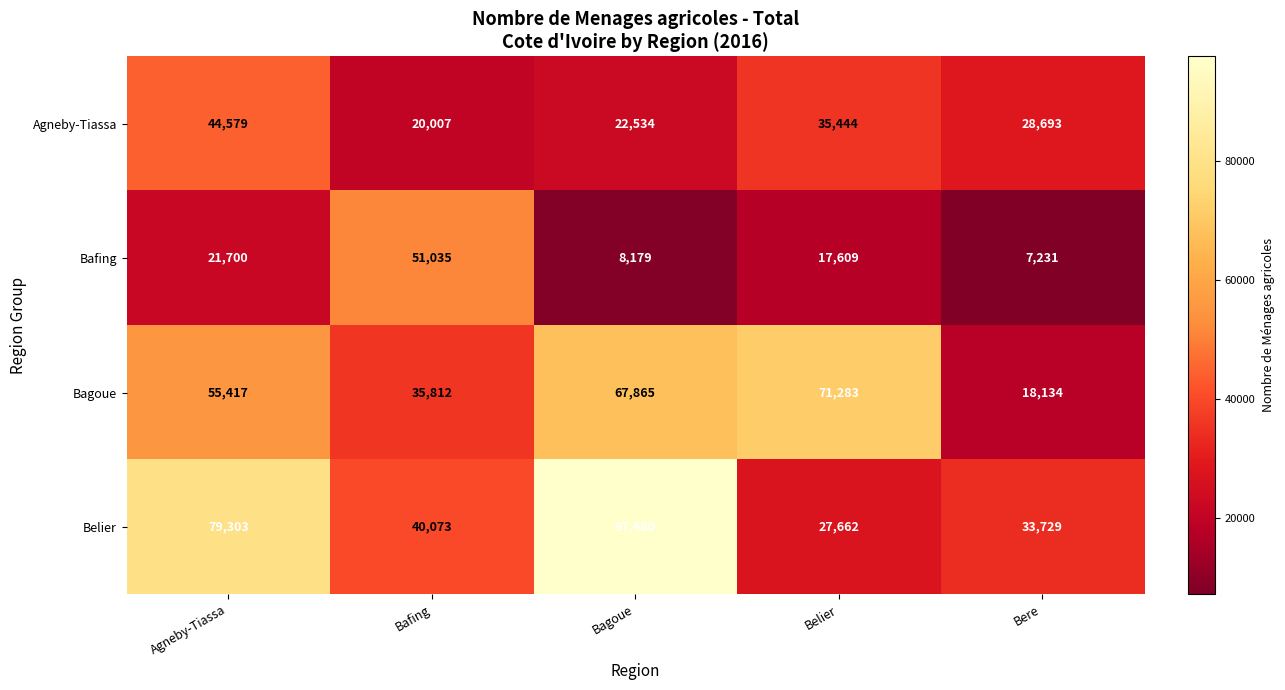

Is it true that Agneby-Tiassa equals 16750 at Bere?

False